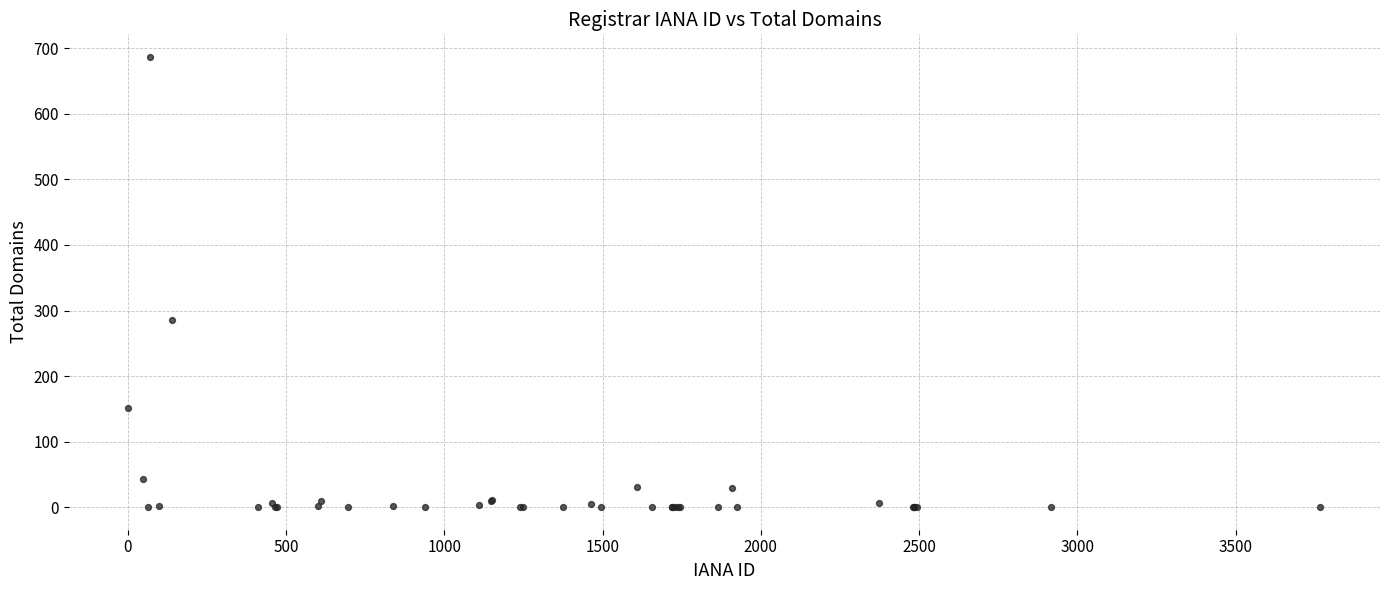

What Y value in the scatter plot is closest to 343?

286